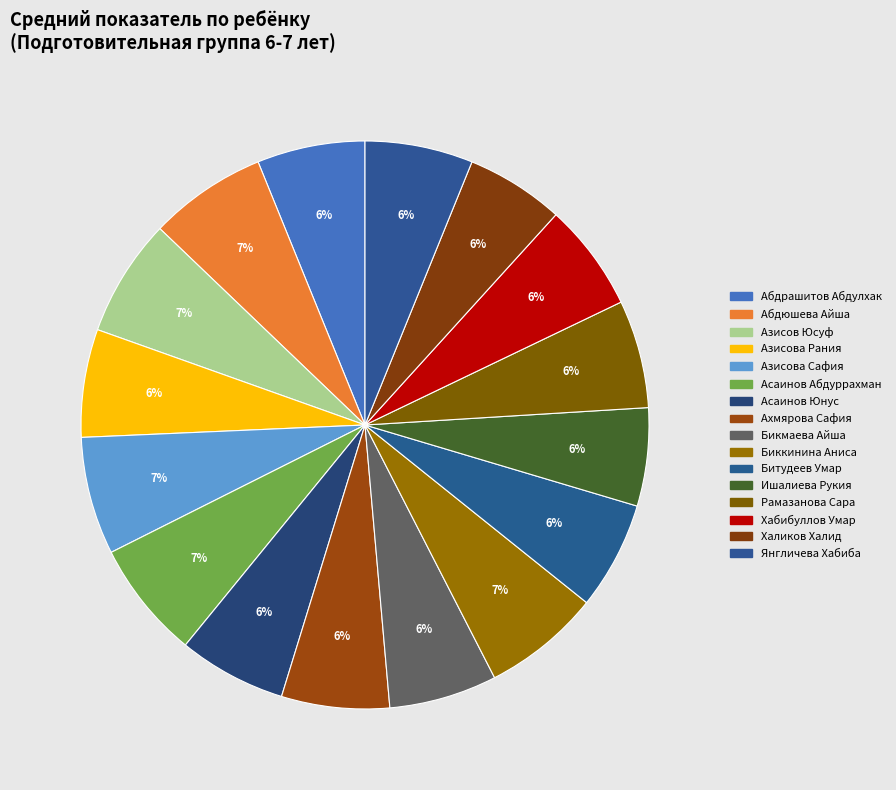

How many slices are in this pie chart?

16